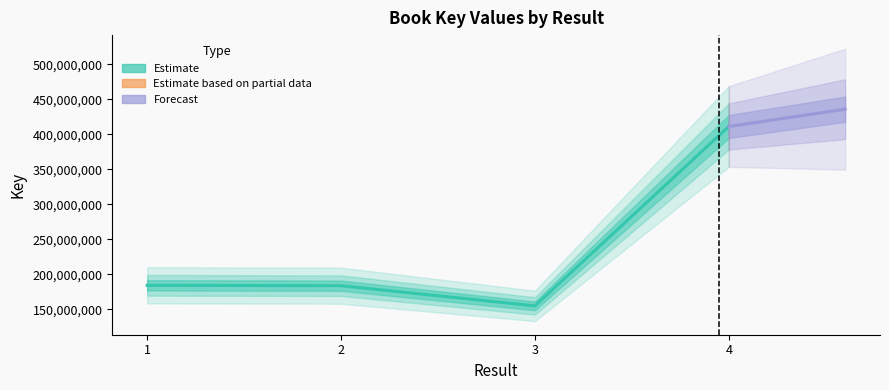

The chart shows a value of 183981215 at 2. True or false?

True